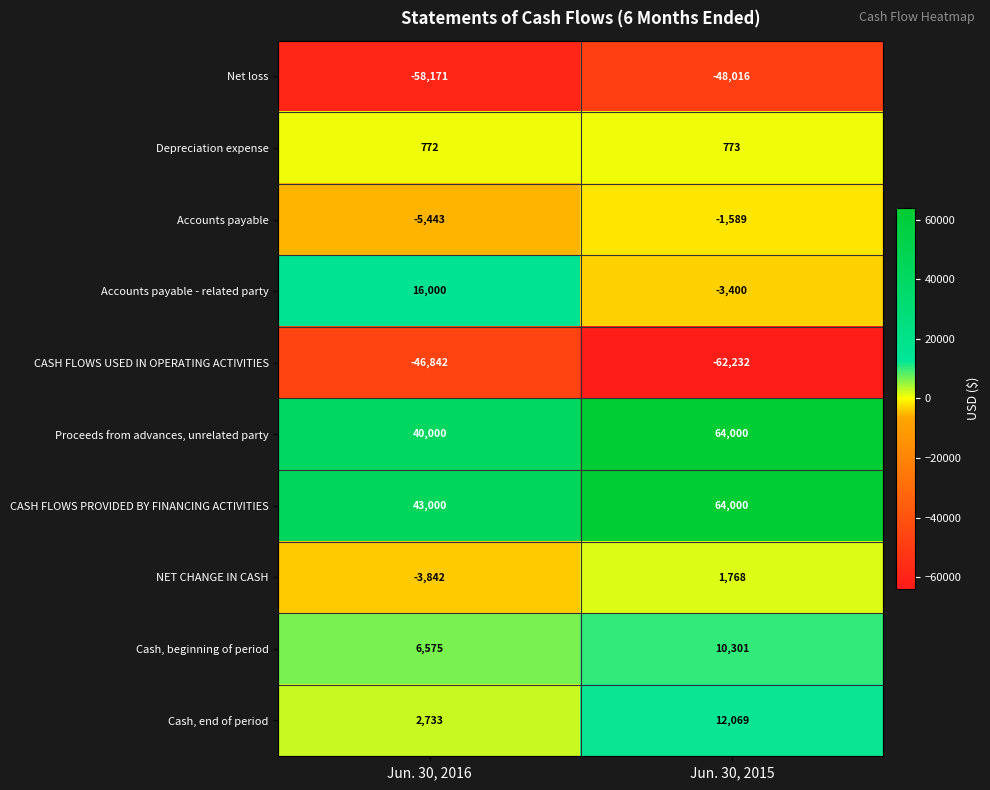

Is it true that Accounts payable - related party equals 16000 at Jun. 30, 2016?

True